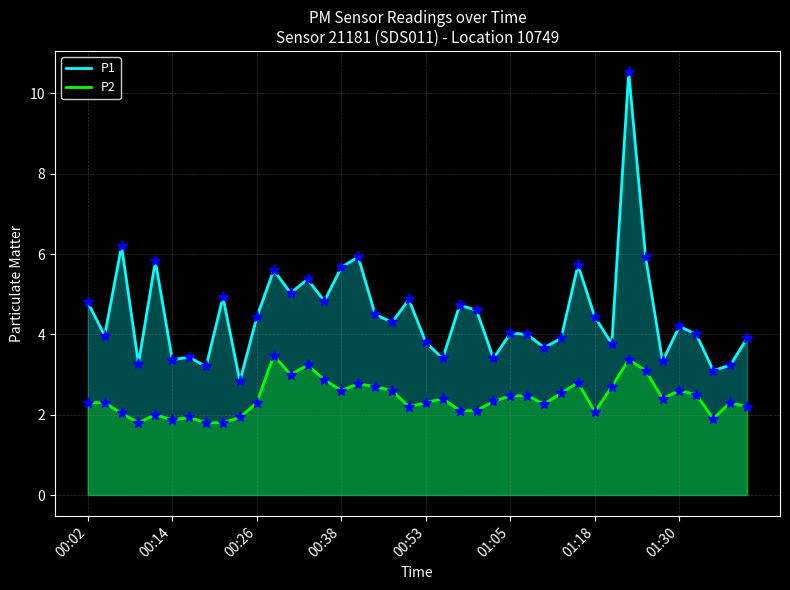

True or false: P2 and P1 cross at least once.

False